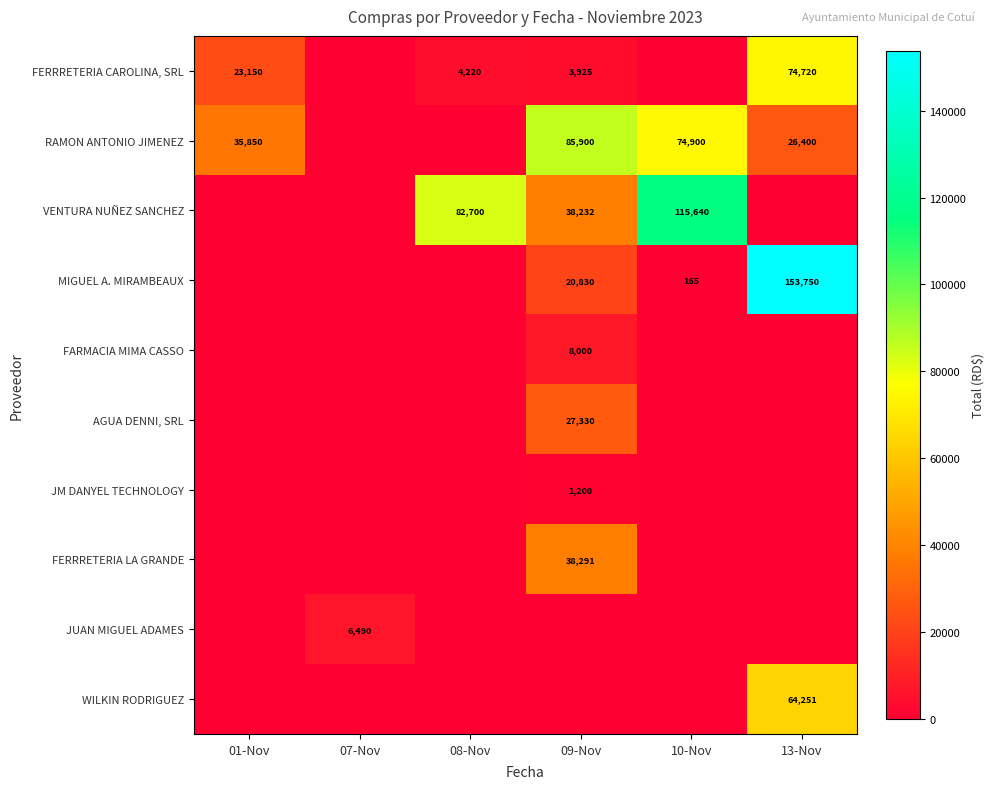

What is the sum of the FERRRETERIA CAROLINA, SRL values at 09-Nov and 08-Nov?

8145